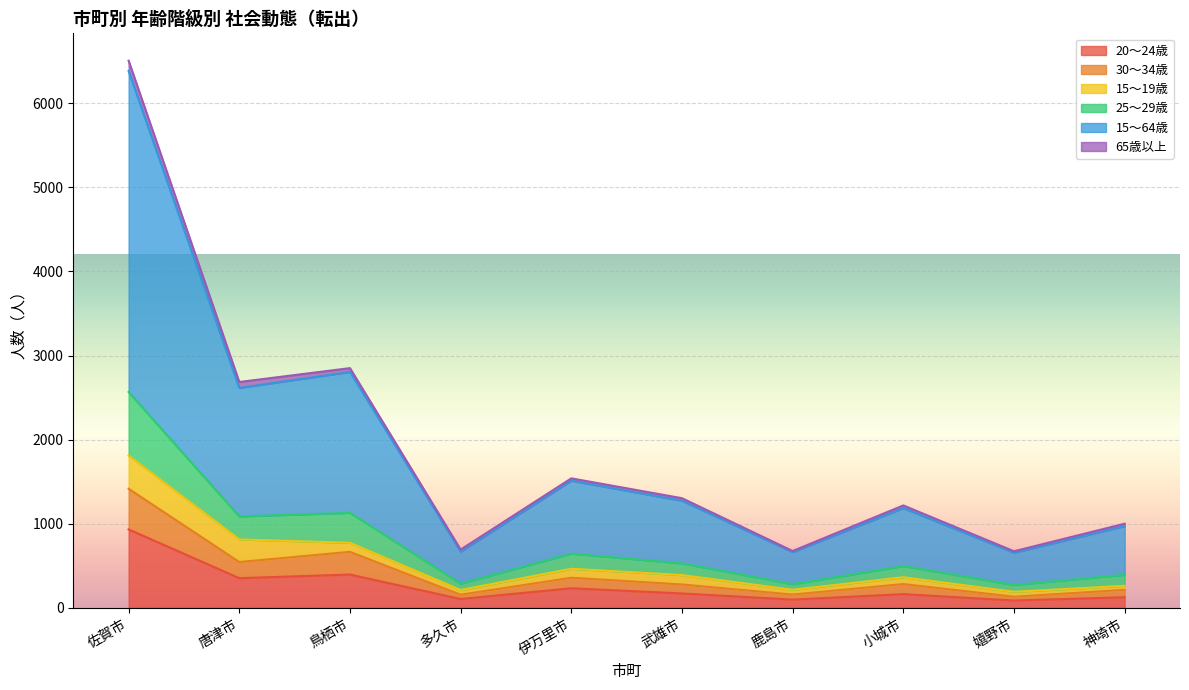

How many lines are shown in the chart?

6